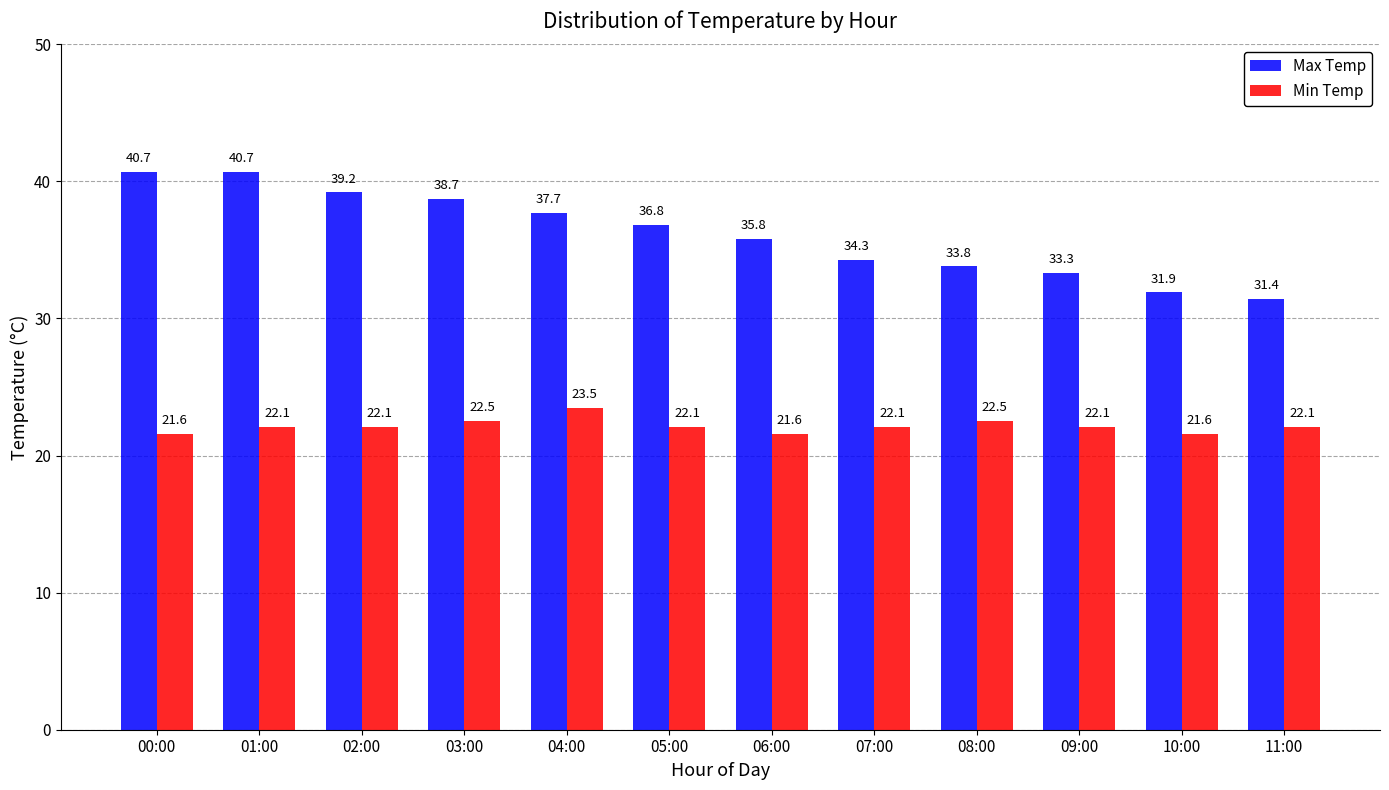

What is the label of the 9th bar from the right?

03:00